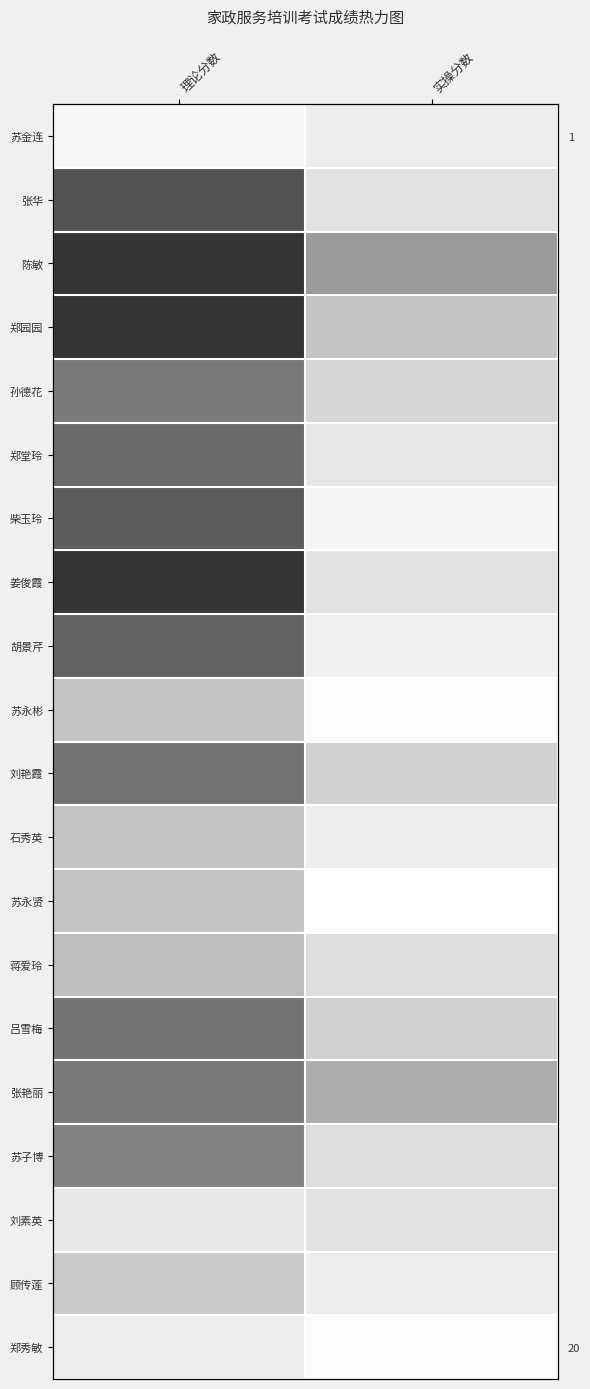

Rank the series at 理论分数 from lowest to highest value.

苏金连, 郑秀敏, 刘素英, 顾传莲, 苏永彬, 石秀英, 苏永贤, 蒋爱玲, 苏子博, 孙德花, 张艳丽, 刘艳霞, 吕雪梅, 郑堂玲, 胡景芹, 柴玉玲, 张华, 陈敏, 郑园园, 姜俊霞